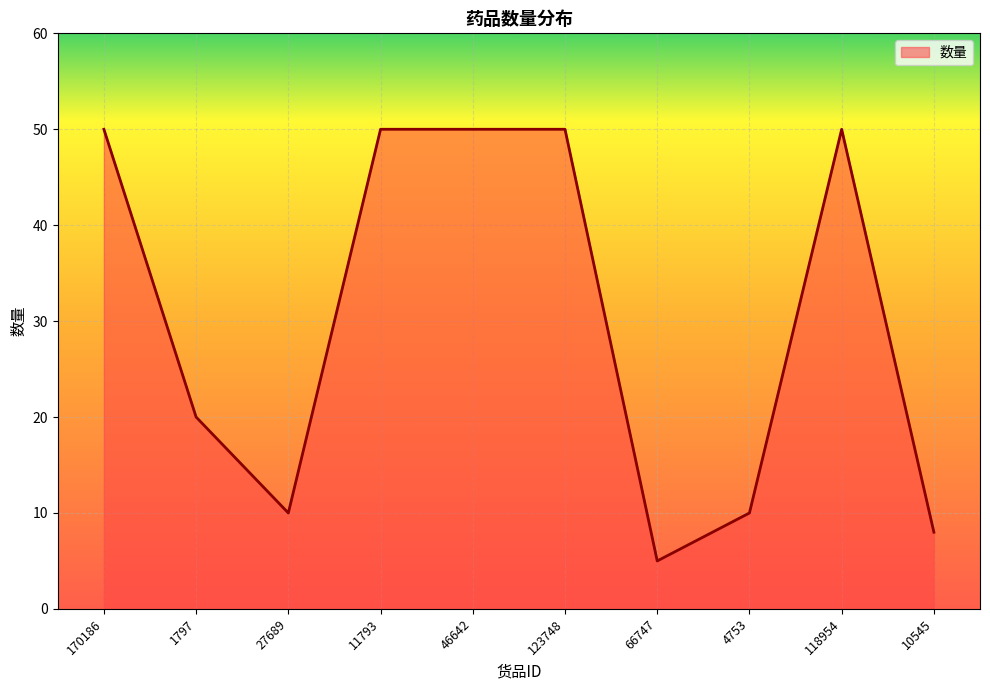

What position from the left is 10545?

10